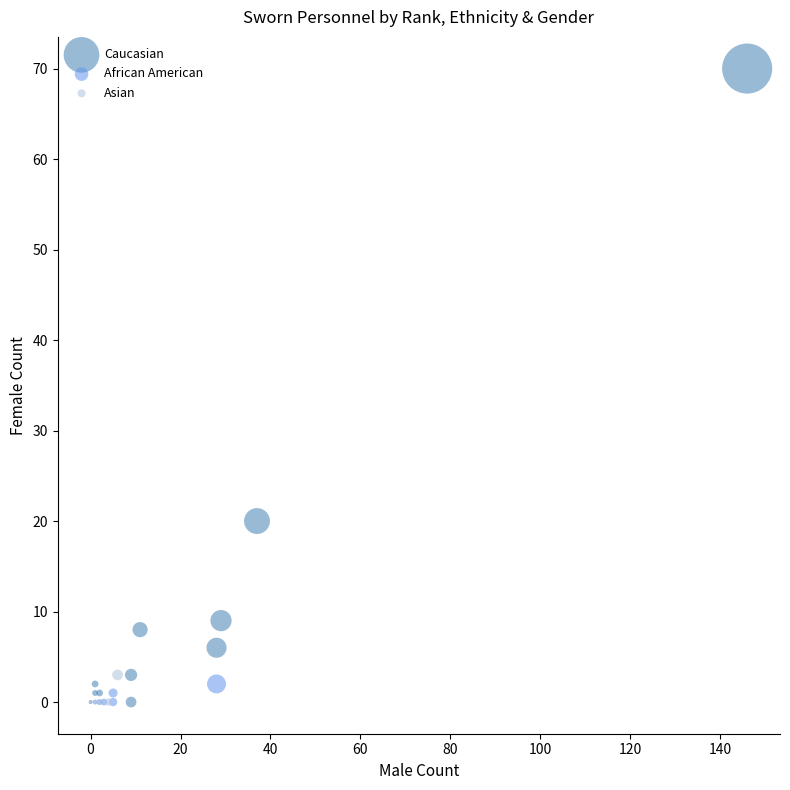

Which series reaches the maximum Y coordinate?

Caucasian